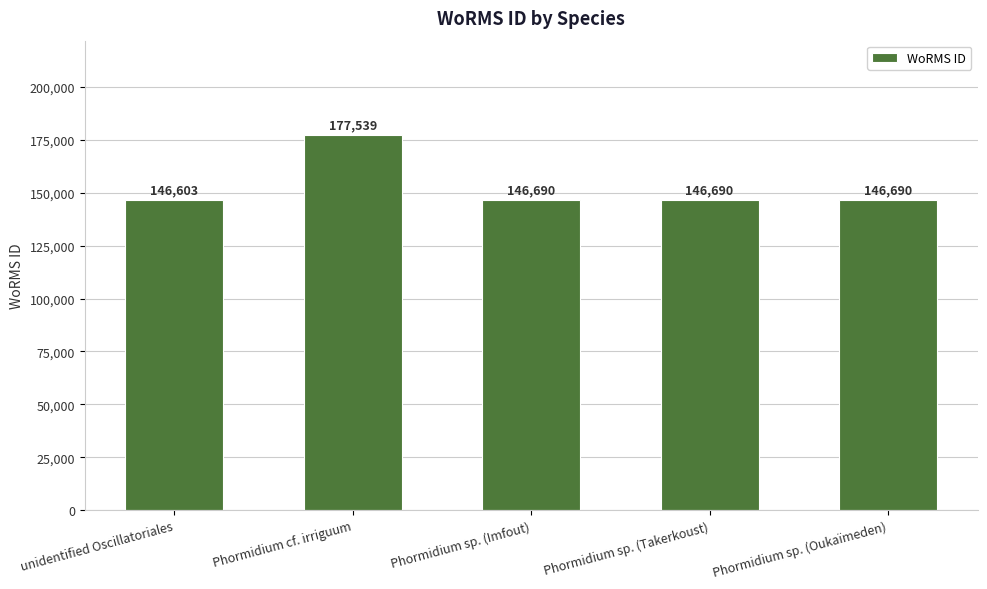

Approximately how many times larger is the value at Phormidium sp. (Imfout) compared to Phormidium sp. (Takerkoust)?

1.0